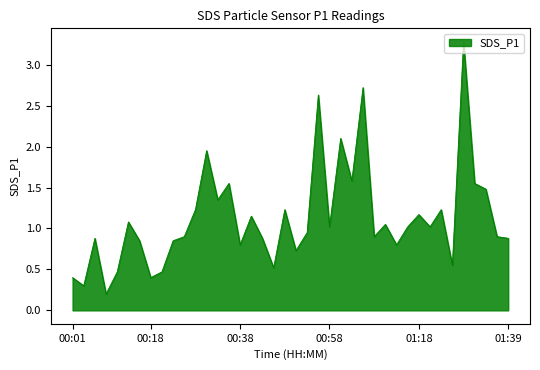

What is the difference between the second highest and second lowest values?

2.4